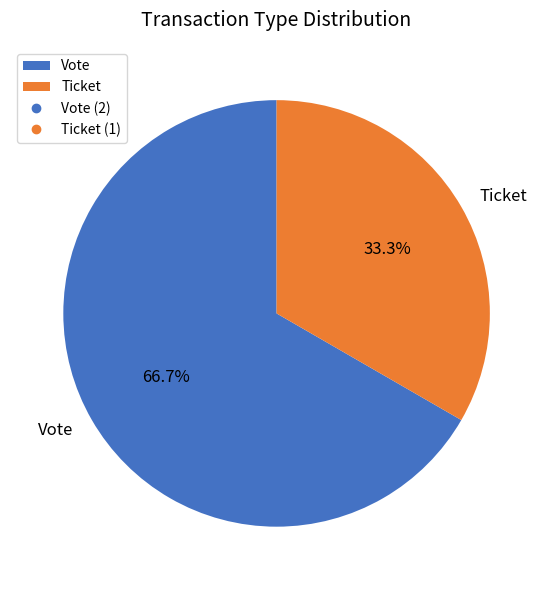

To the nearest percent, what portion does Vote represent?

67%